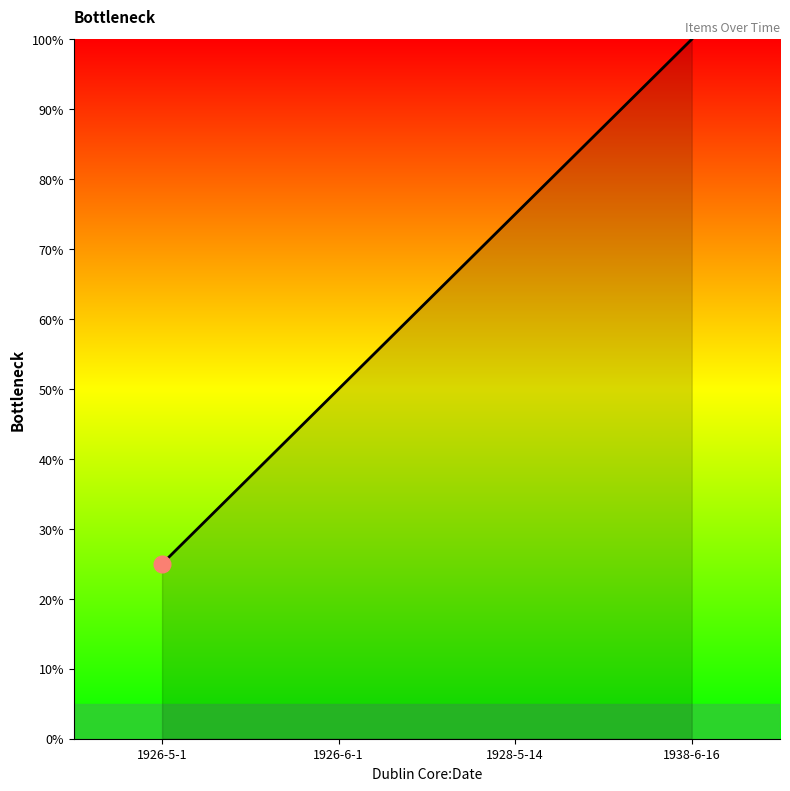

What is the sum of the values at 1928-5-14 and 1926-6-1?

125